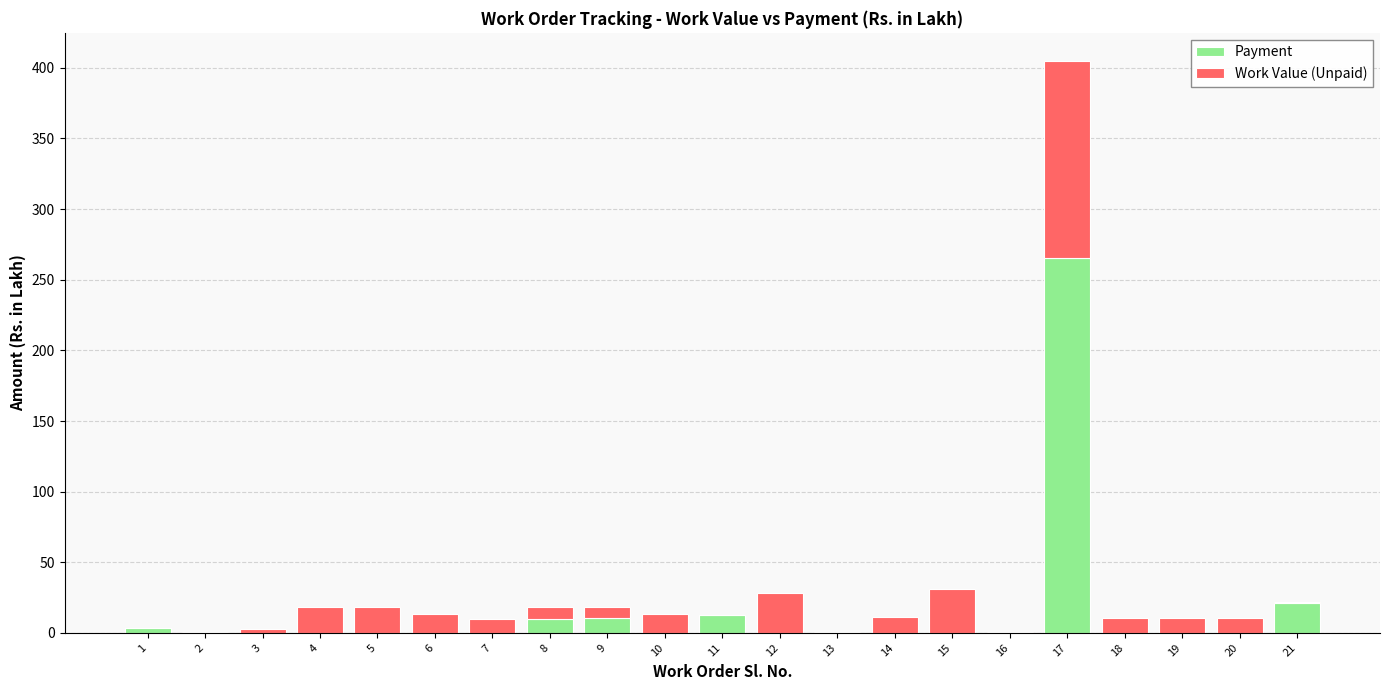

True or false: Payment has a value of 0.0 at 18.

True